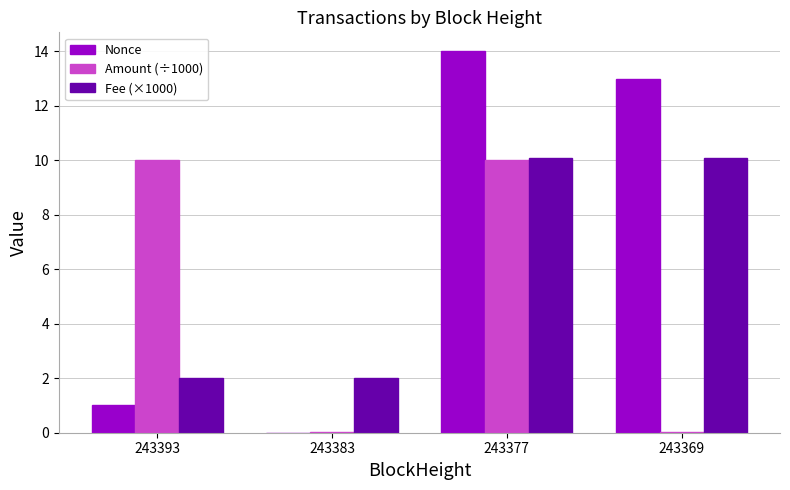

At which category is the sum across all series the highest?

243377